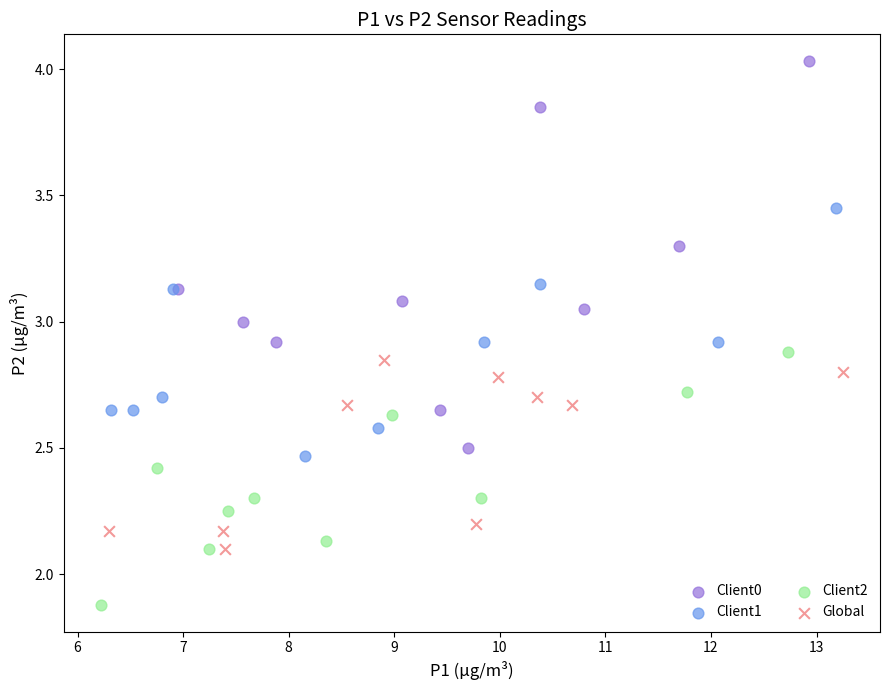

Which series has the widest spread of Y values?

Client0